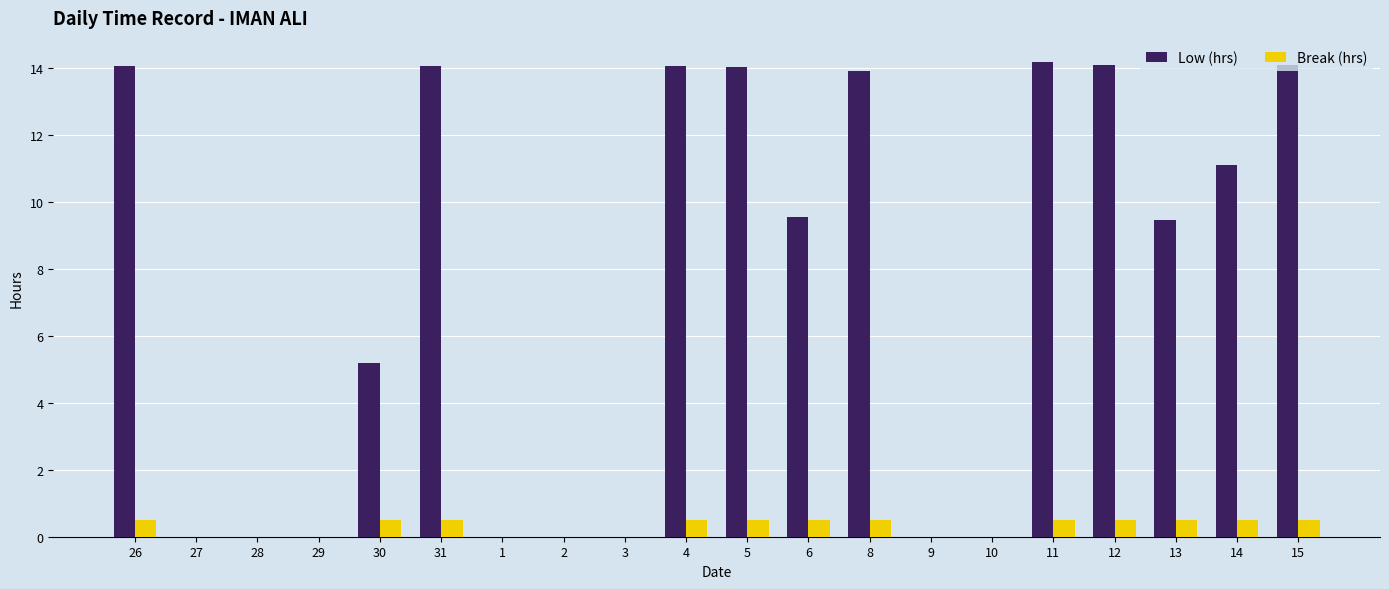

The value of Break (hrs) at 10 is 0.0. True or false?

True